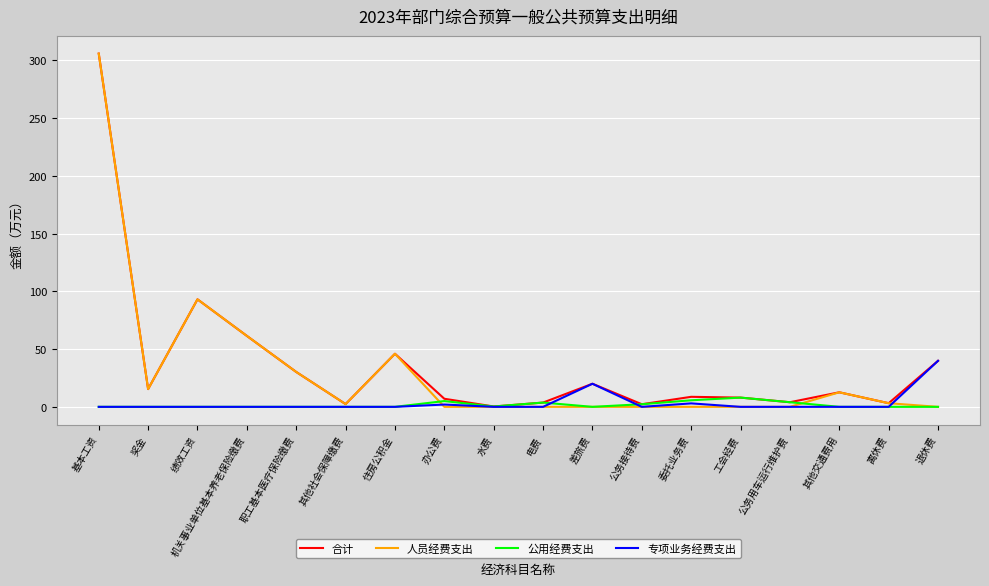

The 人员经费支出 series shows 3.1 at 离休费. True or false?

True